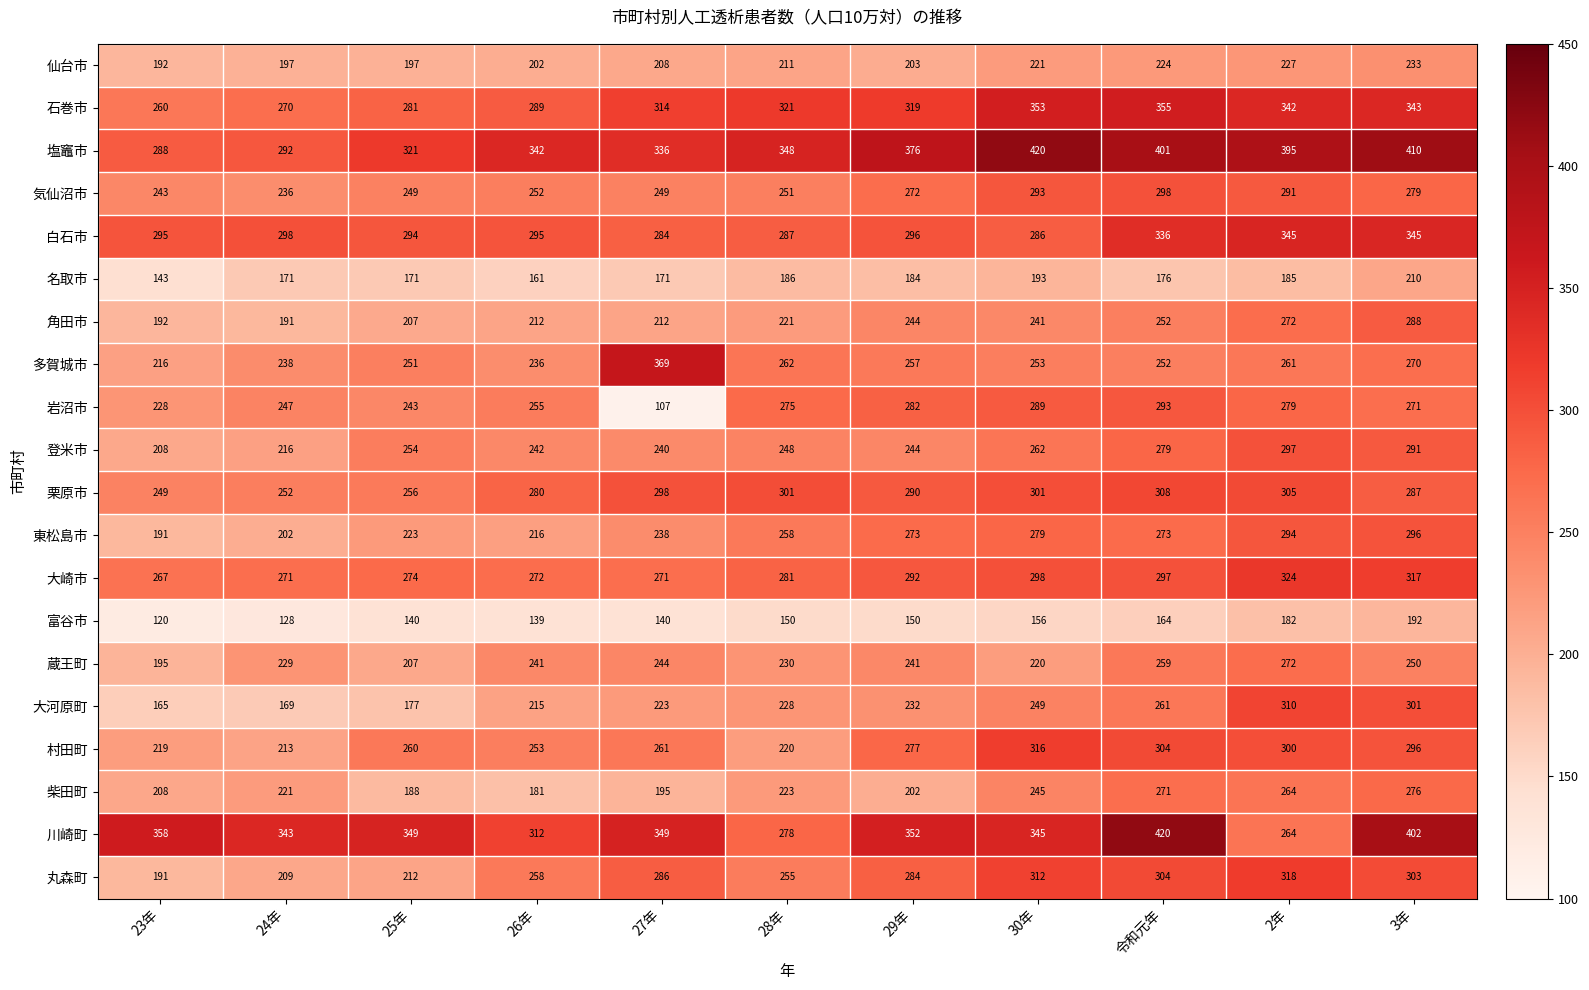

At which category is the sum across all series the highest?

3年